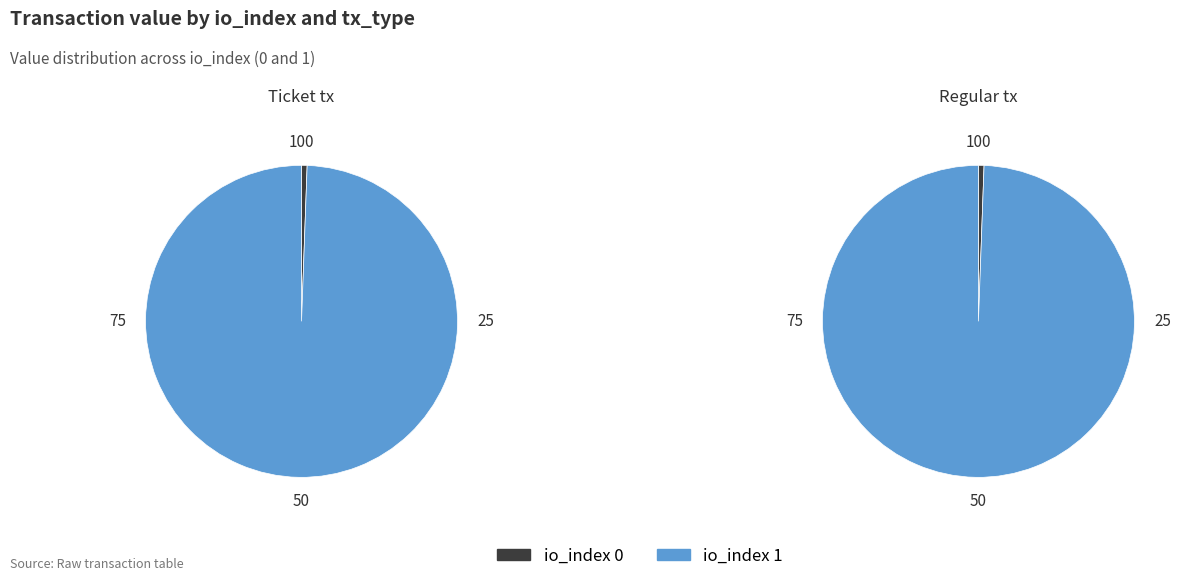

How many slices are in this pie chart?

2